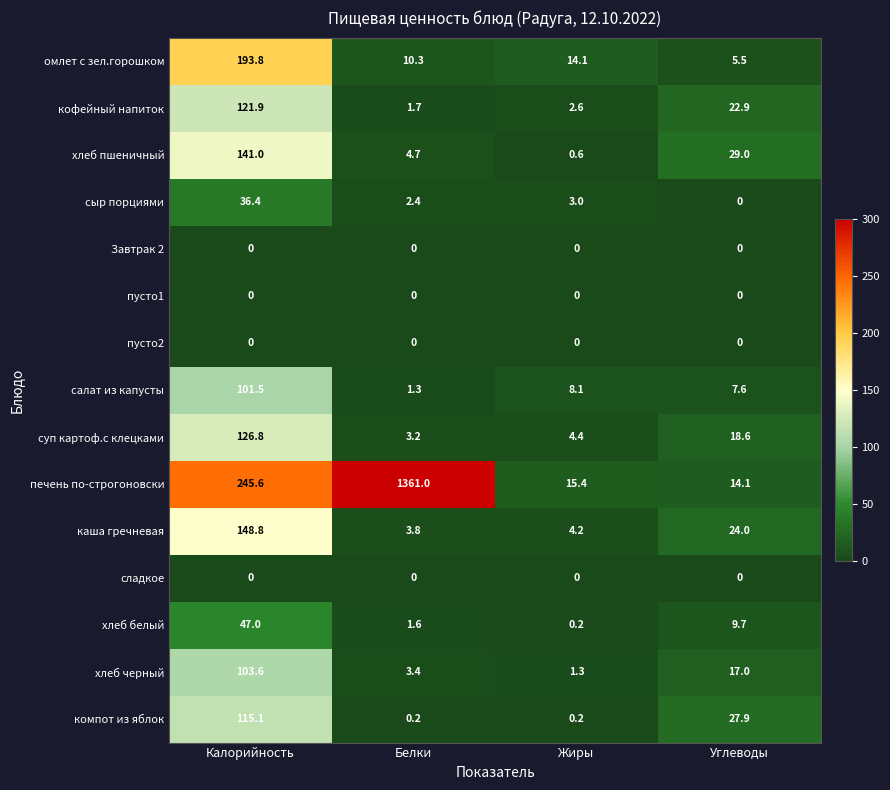

What is the greatest value displayed?

1361.0